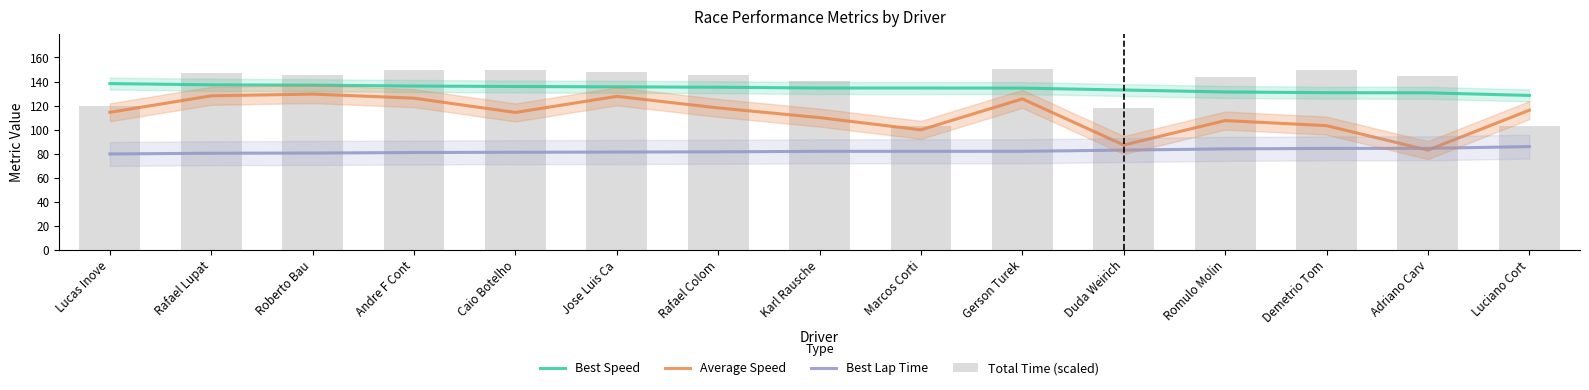

Which category has the highest value in the Total Time (scaled) series?

Gerson Turek